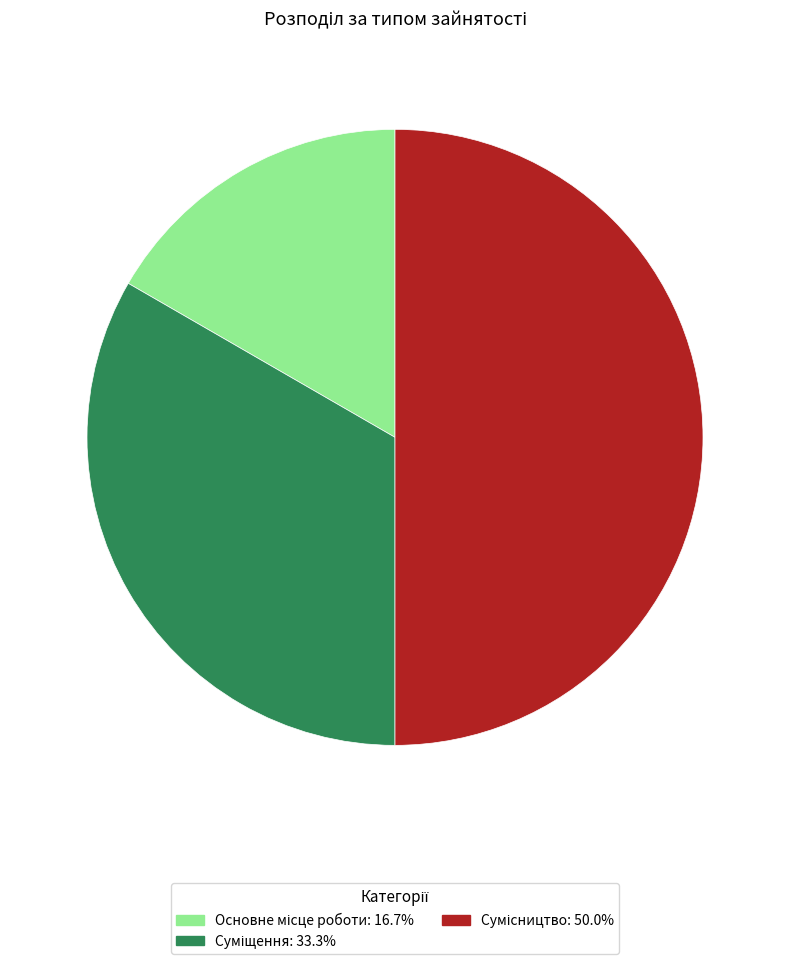

How many segments does this pie chart have?

3